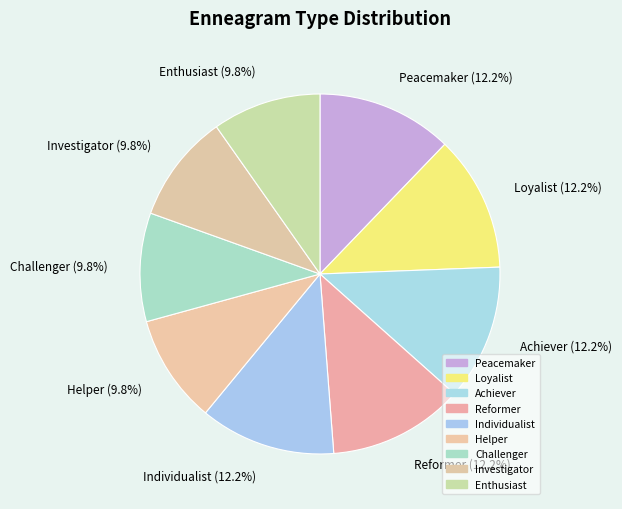

What is the ratio of the value at Reformer to the value at Loyalist?

1.0